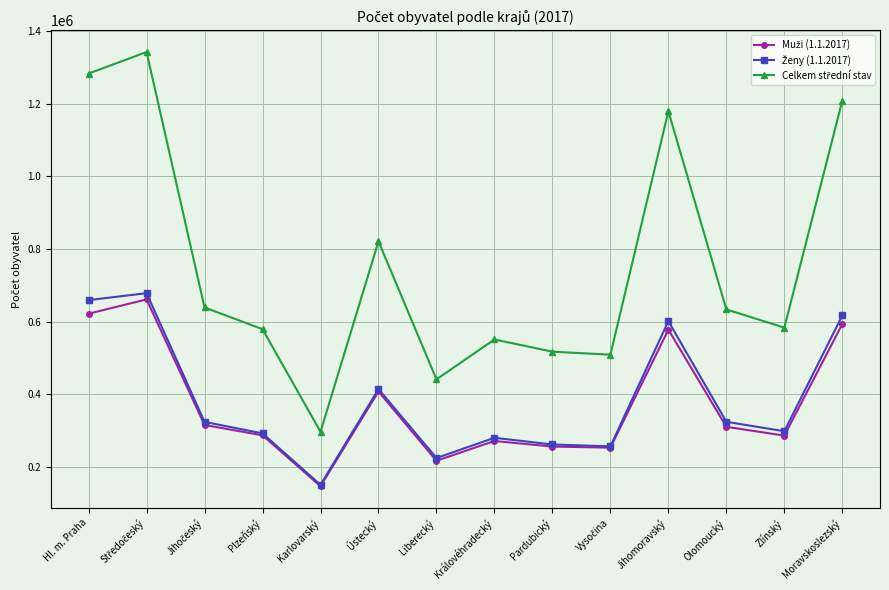

What is the total value across all series at Moravskoslezský?

2418212